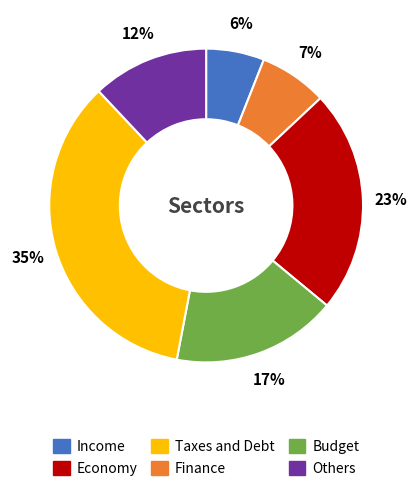

To the nearest percent, what is the difference between the largest and smallest slice percentages?

29%